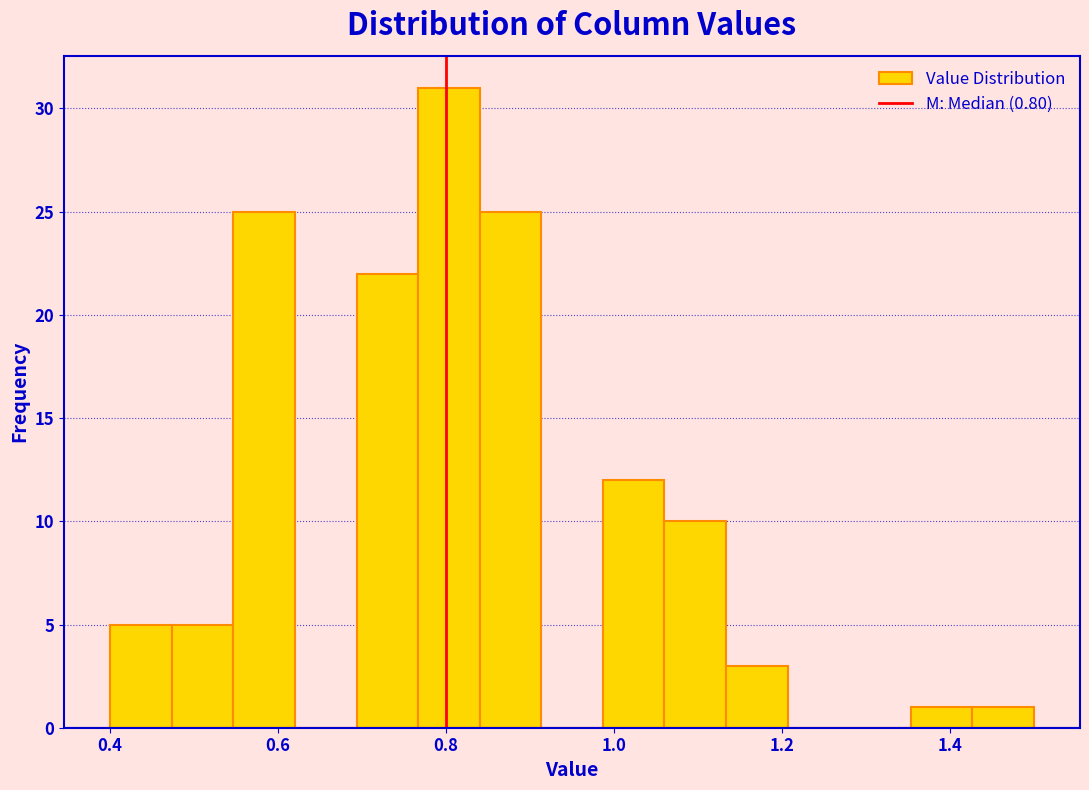

Read against the x-axis, roughly where is the centre of the tallest bar?

0.80